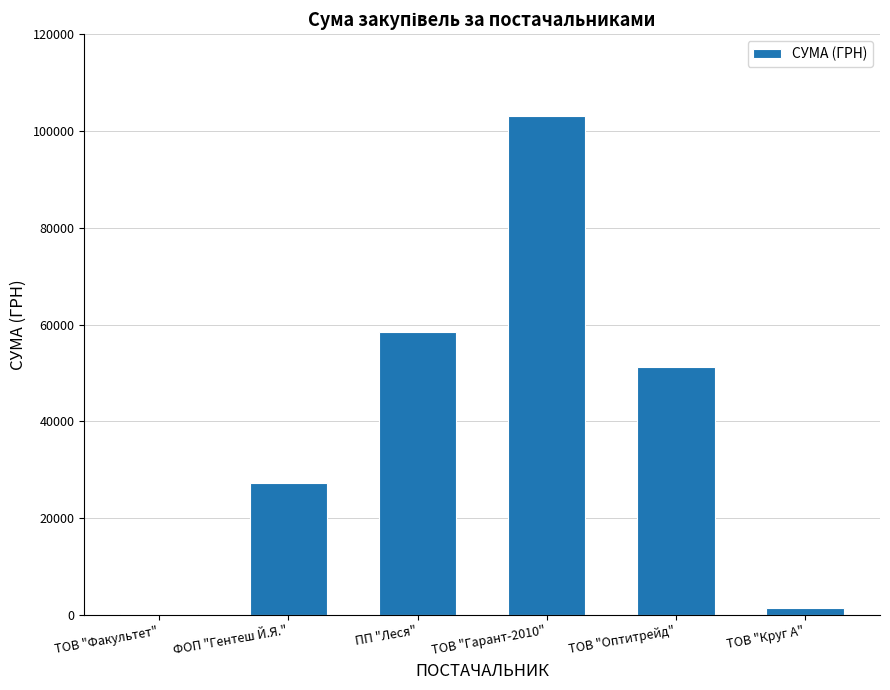

Are the bars grouped side by side (vs. stacked)?

No